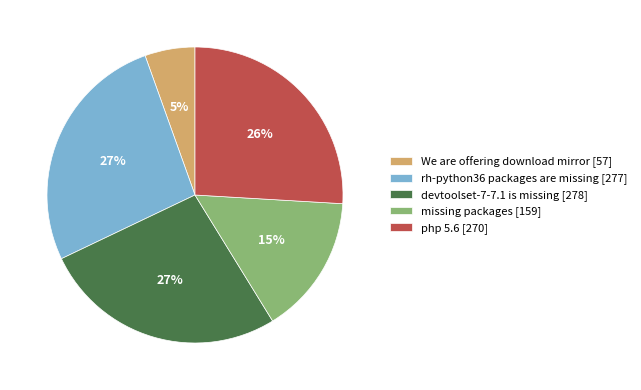

What percentage is the php 5.6 [270] slice, to the nearest percent?

26%